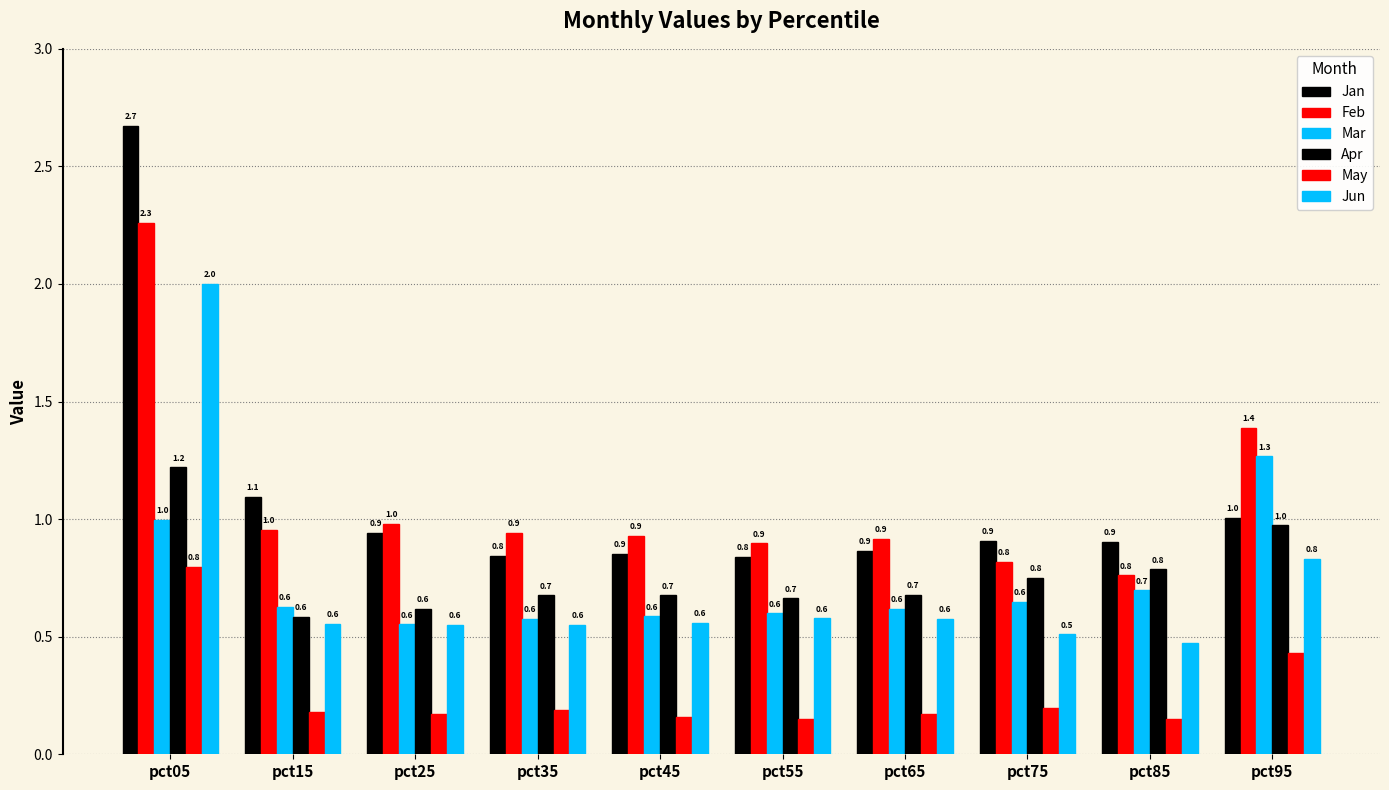

Reading left to right, what are all the values shown in this chart?

Jan: pct05=2.7	pct15=1.1	pct25=0.9	pct35=0.8	pct45=0.9	pct55=0.8	pct65=0.9	pct75=0.9	pct85=0.9	pct95=1.0
Feb: pct05=2.3	pct15=1.0	pct25=1.0	pct35=0.9	pct45=0.9	pct55=0.9	pct65=0.9	pct75=0.8	pct85=0.8	pct95=1.4
Mar: pct05=1.0	pct15=0.6	pct25=0.6	pct35=0.6	pct45=0.6	pct55=0.6	pct65=0.6	pct75=0.6	pct85=0.7	pct95=1.3
Apr: pct05=1.2	pct15=0.6	pct25=0.6	pct35=0.7	pct45=0.7	pct55=0.7	pct65=0.7	pct75=0.8	pct85=0.8	pct95=1.0
May: pct05=0.8	pct15=0.2	pct25=0.2	pct35=0.2	pct45=0.2	pct55=0.2	pct65=0.2	pct75=0.2	pct85=0.2	pct95=0.4
Jun: pct05=2.0	pct15=0.6	pct25=0.6	pct35=0.6	pct45=0.6	pct55=0.6	pct65=0.6	pct75=0.5	pct85=0.5	pct95=0.8